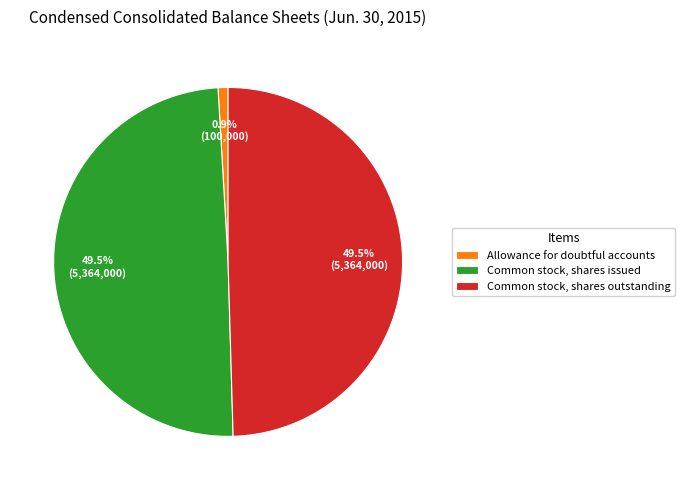

Is there any slice that represents more than half of the pie?

No